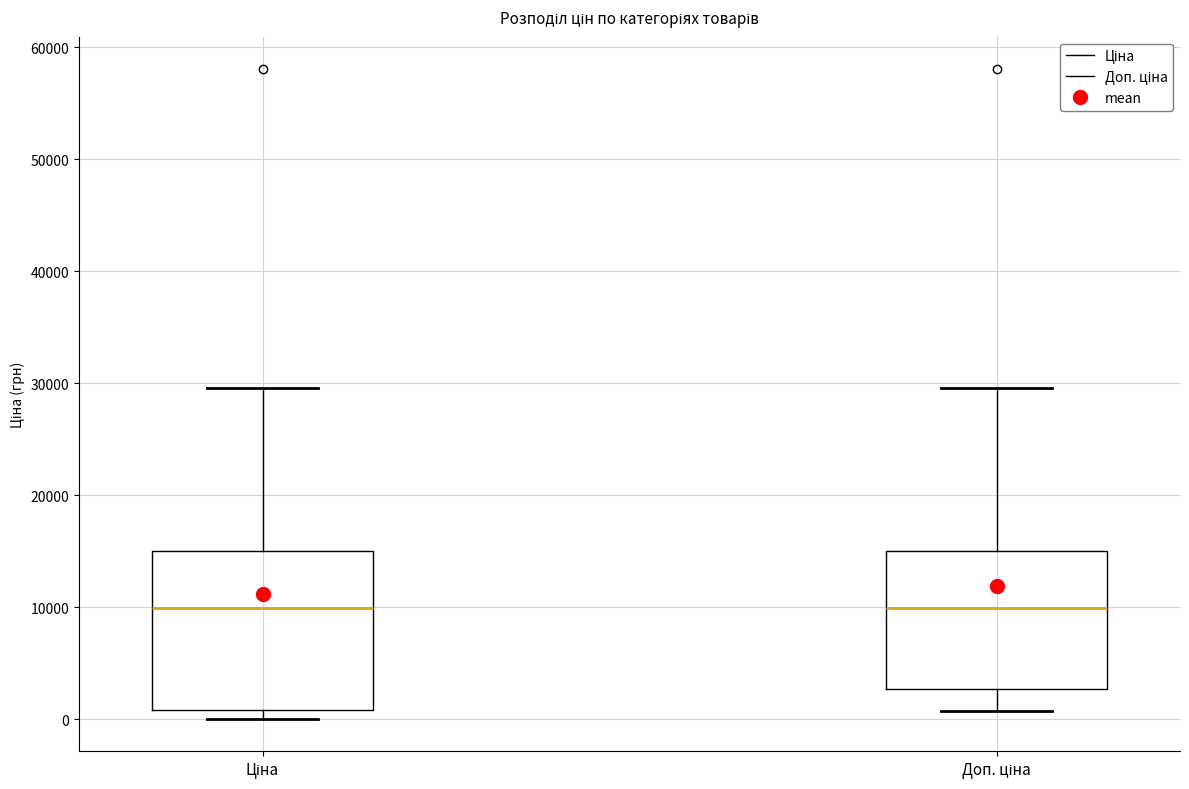

Where does the upper whisker of the box for Ціна end on the y-axis? The values are not printed on the chart, so give them approximately, as read against the axis.

30000